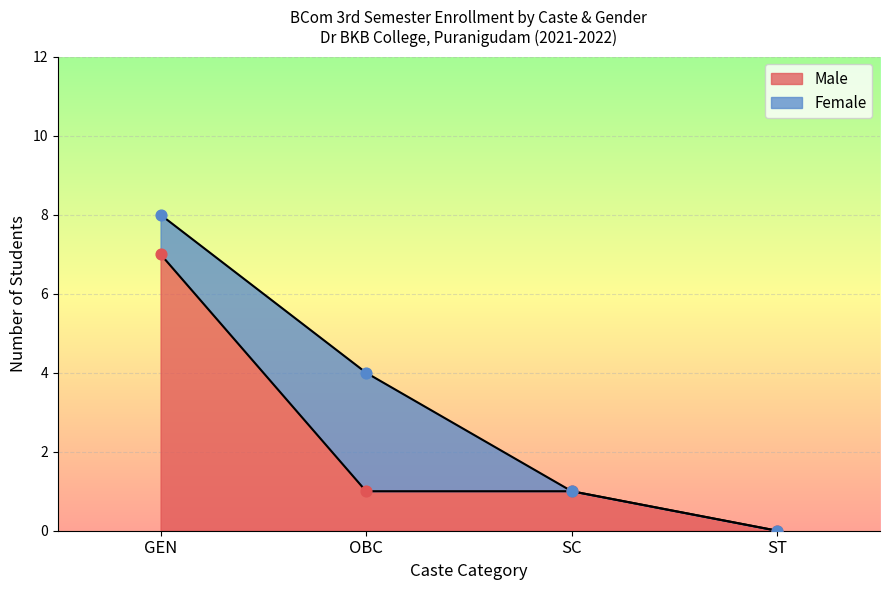

The Male series shows 0 at SC. True or false?

False